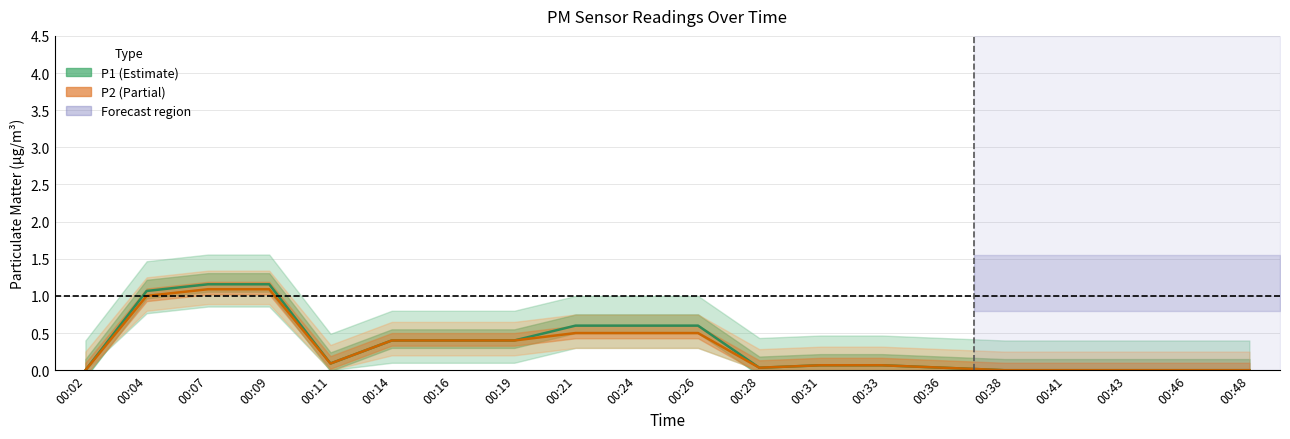

Reading left to right, extract all data points from this chart.

P1 (Estimate): 00:02=0.0	00:04=1.1	00:07=1.2	00:09=1.2	00:11=0.1	00:14=0.4	00:16=0.4	00:19=0.4	00:21=0.6	00:24=0.6	00:26=0.6	00:28=0.0	00:31=0.1	00:33=0.1	00:36=0.0	00:38=0.0	00:41=0.0	00:43=0.0	00:46=0.0	00:48=0.0
P2 (Partial): 00:02=0.0	00:04=1.0	00:07=1.1	00:09=1.1	00:11=0.1	00:14=0.4	00:16=0.4	00:19=0.4	00:21=0.5	00:24=0.5	00:26=0.5	00:28=0.0	00:31=0.1	00:33=0.1	00:36=0.0	00:38=0.0	00:41=0.0	00:43=0.0	00:46=0.0	00:48=0.0